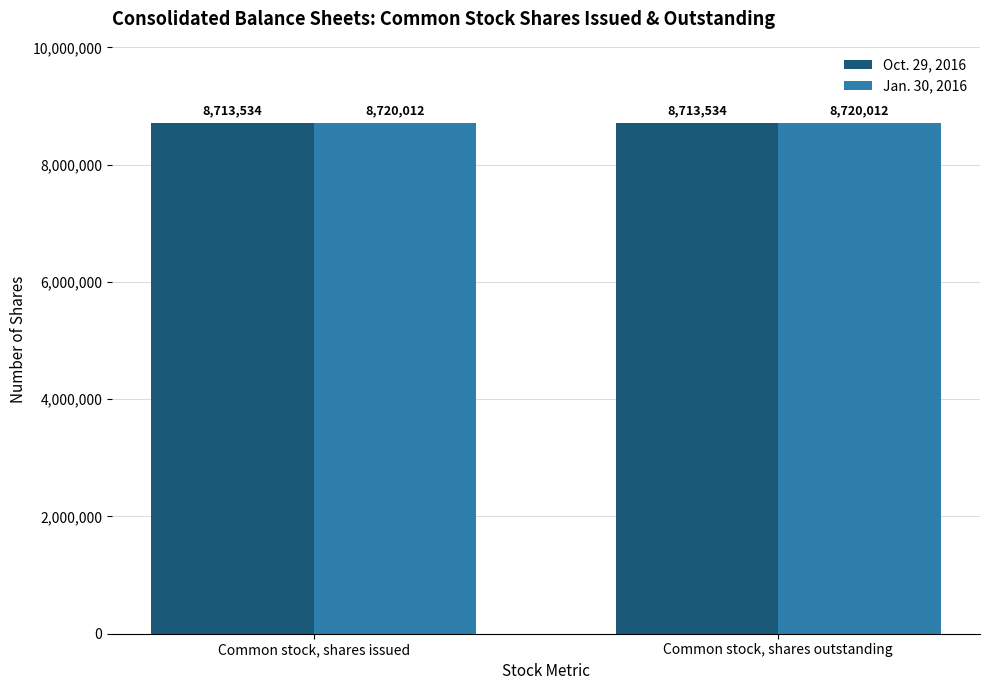

What are all the series names shown in the legend?

Oct. 29, 2016, Jan. 30, 2016